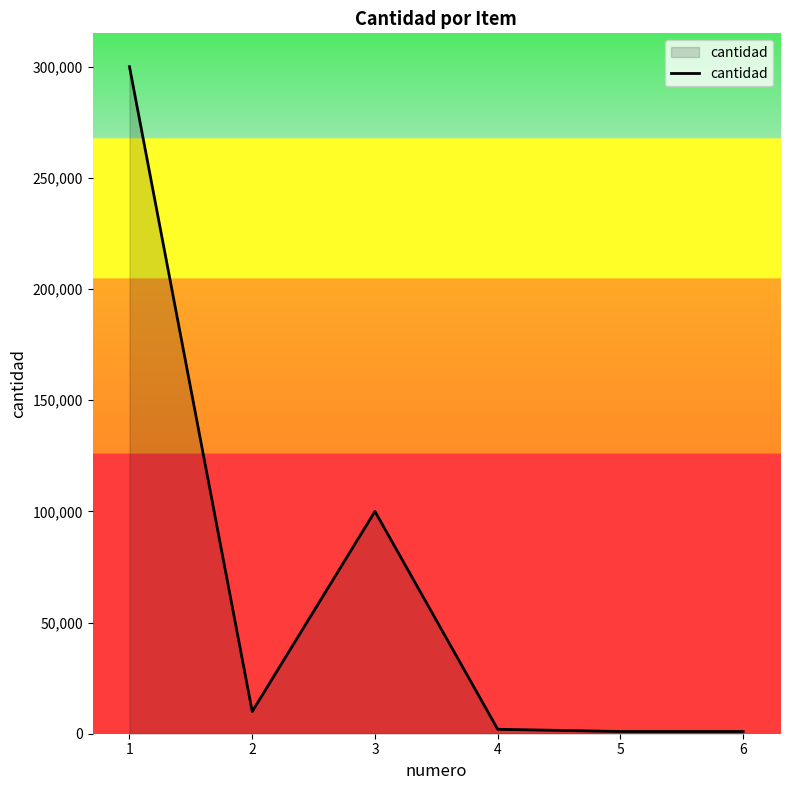

Is it true that the value at 1 is 182211?

False